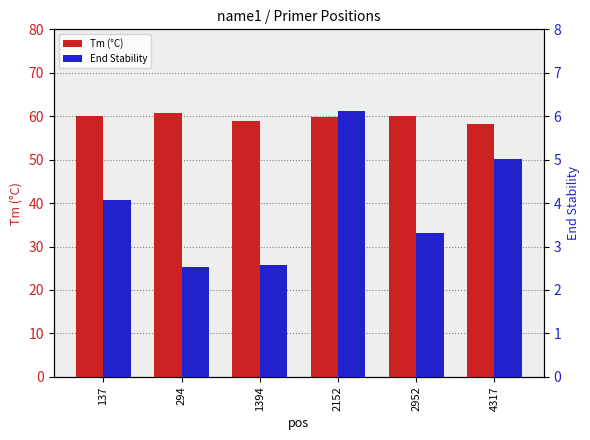

Which series has the largest total across all categories?

Tm (°C)